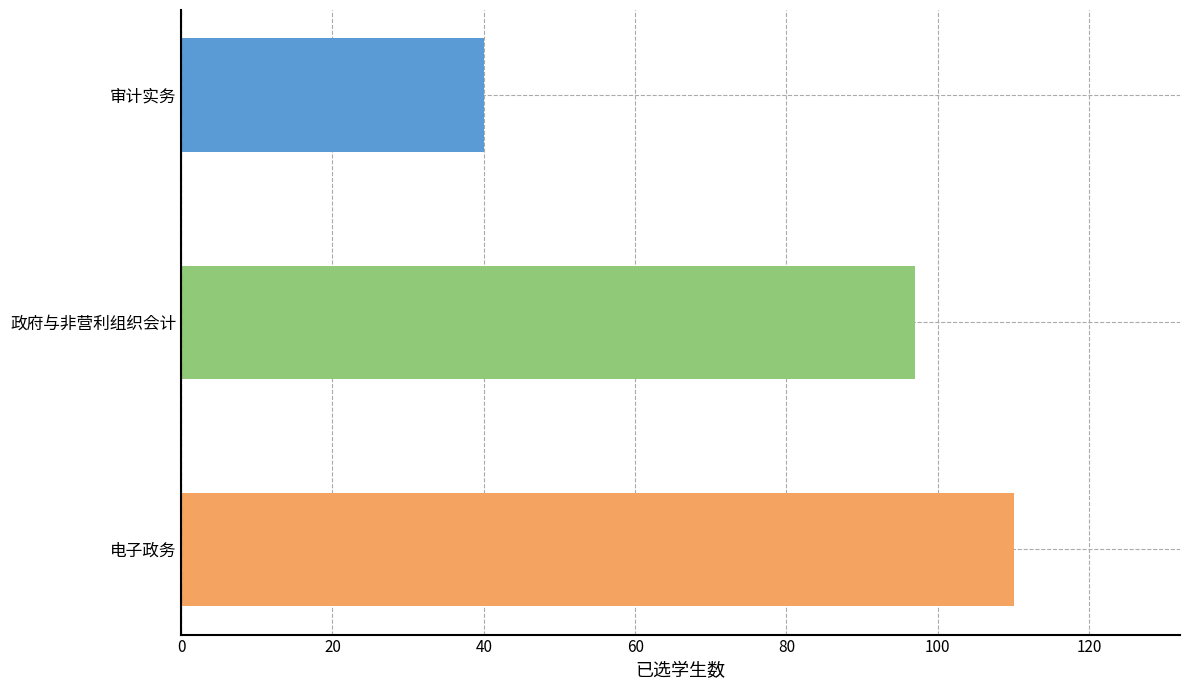

Approximately how many times larger is the value at 政府与非营利组织会计 compared to 审计实务?

2.4